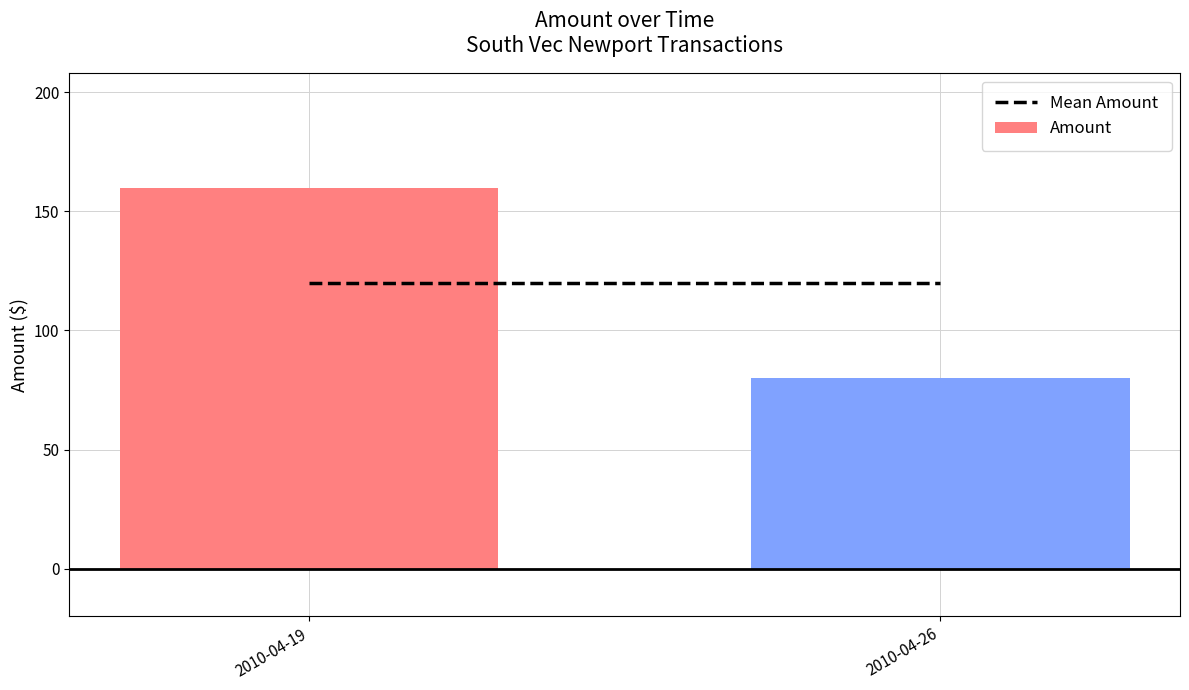

What value does the data have at 2010-04-19, to the nearest 10?

160